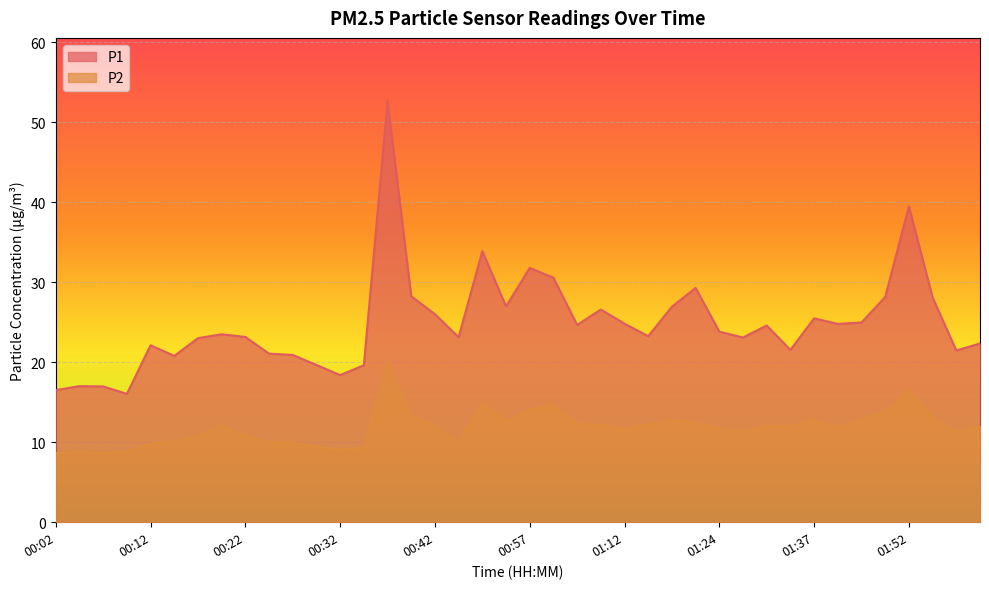

Reading right to left, transcribe all the data shown in this chart.

P1: 02:03=22.4	02:00=21.5	01:55=28.1	01:52=39.5	01:50=28.2	01:47=25.0	01:39=24.8	01:37=25.5	01:32=21.6	01:29=24.6	01:27=23.1	01:24=23.8	01:19=29.3	01:17=26.9	01:14=23.3	01:12=24.8	01:07=26.6	01:02=24.7	00:59=30.6	00:57=31.8	00:54=27.0	00:49=33.9	00:44=23.1	00:42=26.0	00:39=28.2	00:37=52.7	00:34=19.6	00:32=18.4	00:29=19.7	00:27=20.9	00:24=21.1	00:22=23.2	00:19=23.5	00:17=23.0	00:14=20.8	00:12=22.1	00:09=16.1	00:07=17.0	00:04=17.0	00:02=16.5
P2: 02:03=12.0	02:00=11.3	01:55=13.1	01:52=16.4	01:50=13.9	01:47=12.8	01:39=11.9	01:37=12.8	01:32=12.0	01:29=12.0	01:27=11.4	01:24=11.7	01:19=12.5	01:17=12.8	01:14=12.2	01:12=11.7	01:07=12.1	01:02=12.3	00:59=14.7	00:57=14.0	00:54=12.6	00:49=14.9	00:44=9.9	00:42=12.0	00:39=13.4	00:37=20.2	00:34=9.3	00:32=9.1	00:29=9.4	00:27=10.0	00:24=10.0	00:22=10.8	00:19=12.1	00:17=10.8	00:14=10.1	00:12=9.8	00:09=8.8	00:07=8.7	00:04=8.8	00:02=8.7